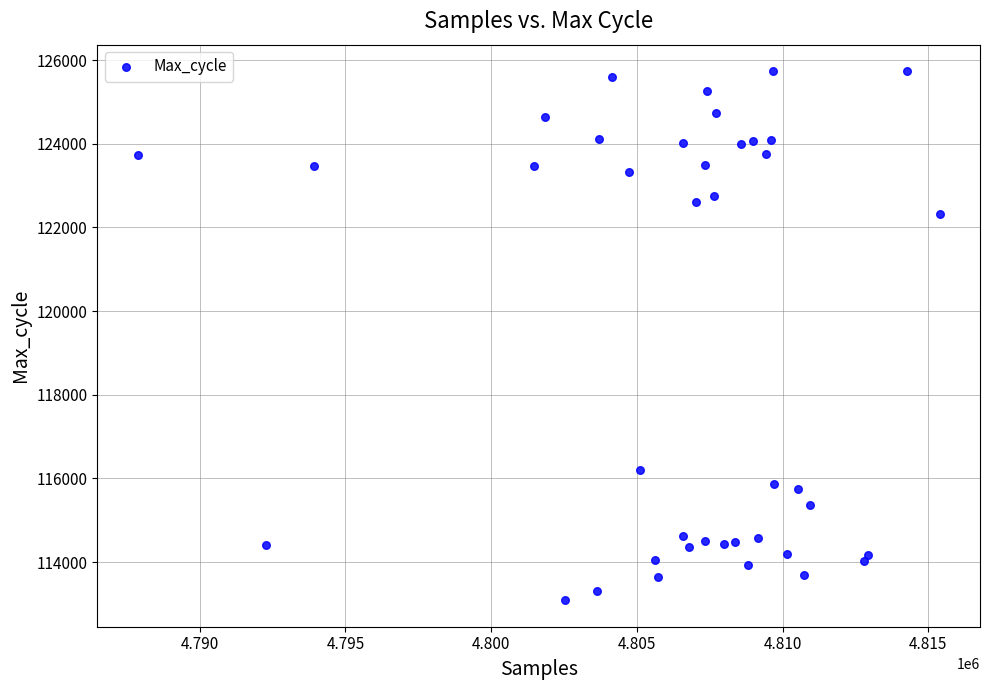

What Y value in the scatter plot is closest to 119411?

122322